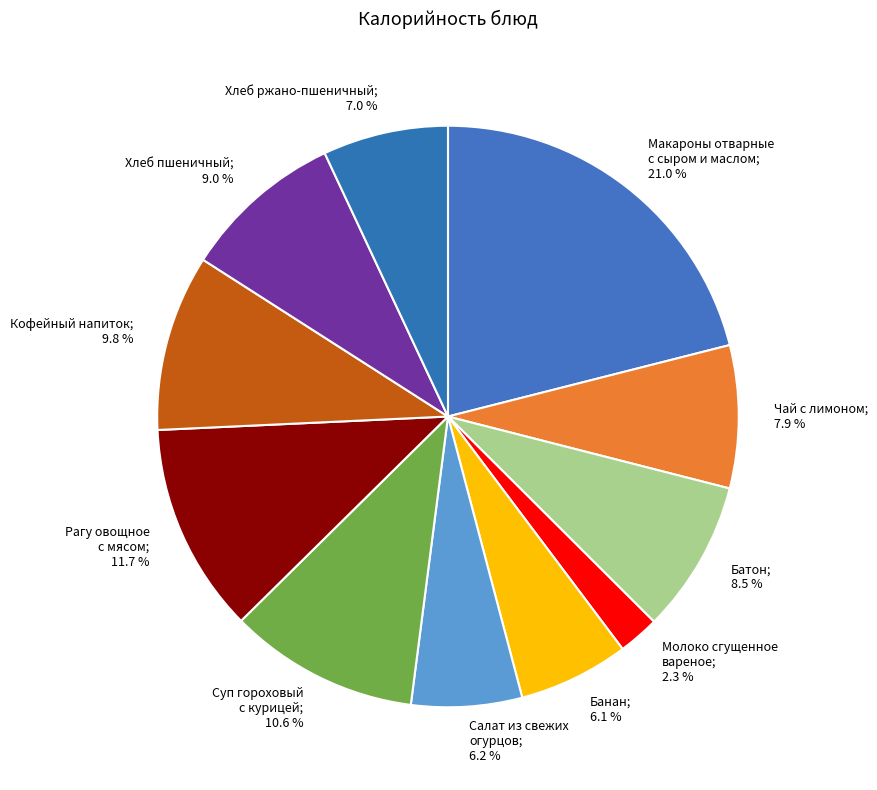

What percentage do Кофейный напиток; 9.8 % and Банан; 6.1 % together represent?

15.9%